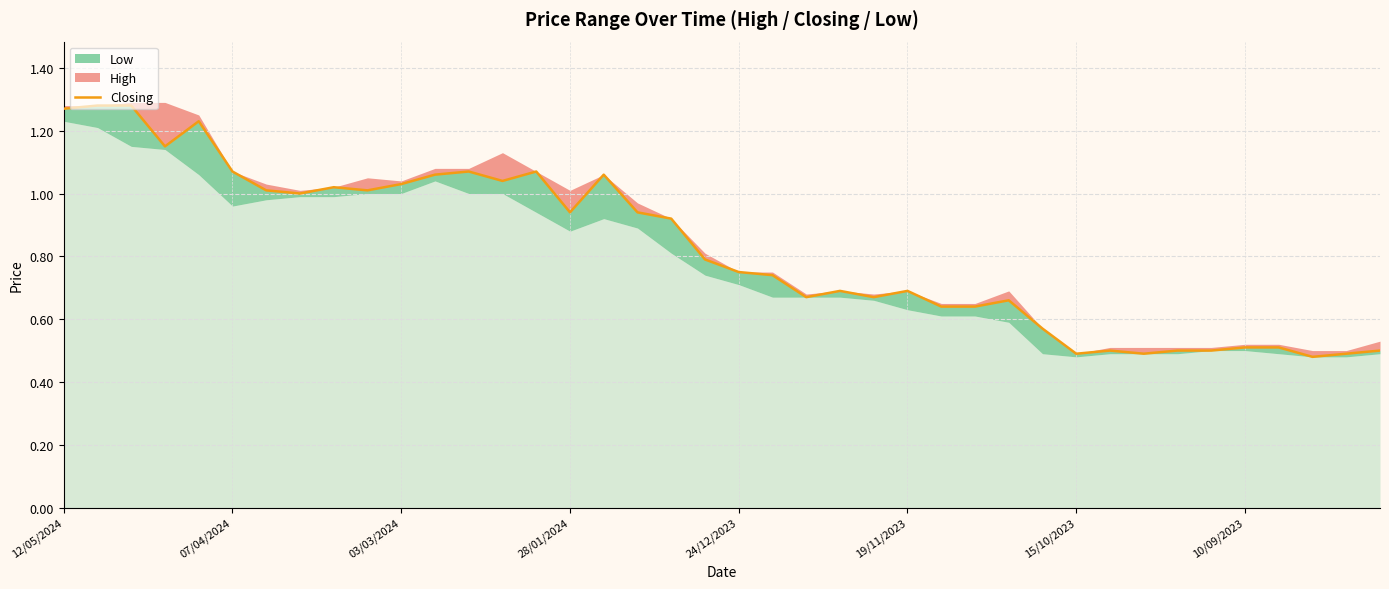

Reading right to left, transcribe all the data shown in this chart.

0.5	0.5	0.5	0.5	0.5	0.5	0.5	0.5	0.5	0.5	0.6	0.7	0.6	0.6	0.7	0.7	0.7	0.7	0.7	0.8	0.8	0.9	0.9	1.1	0.9	1.1	1.0	1.1	1.1	1.0	1.0	1.0	1.0	1.0	1.1	1.2	1.1	1.3	1.3	1.3